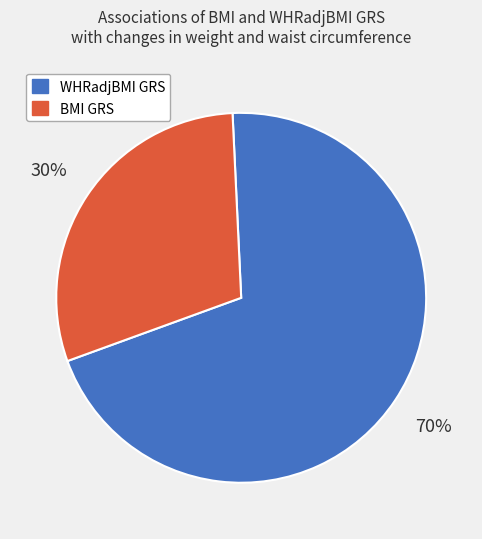

To the nearest percent, what is the average slice percentage?

50%